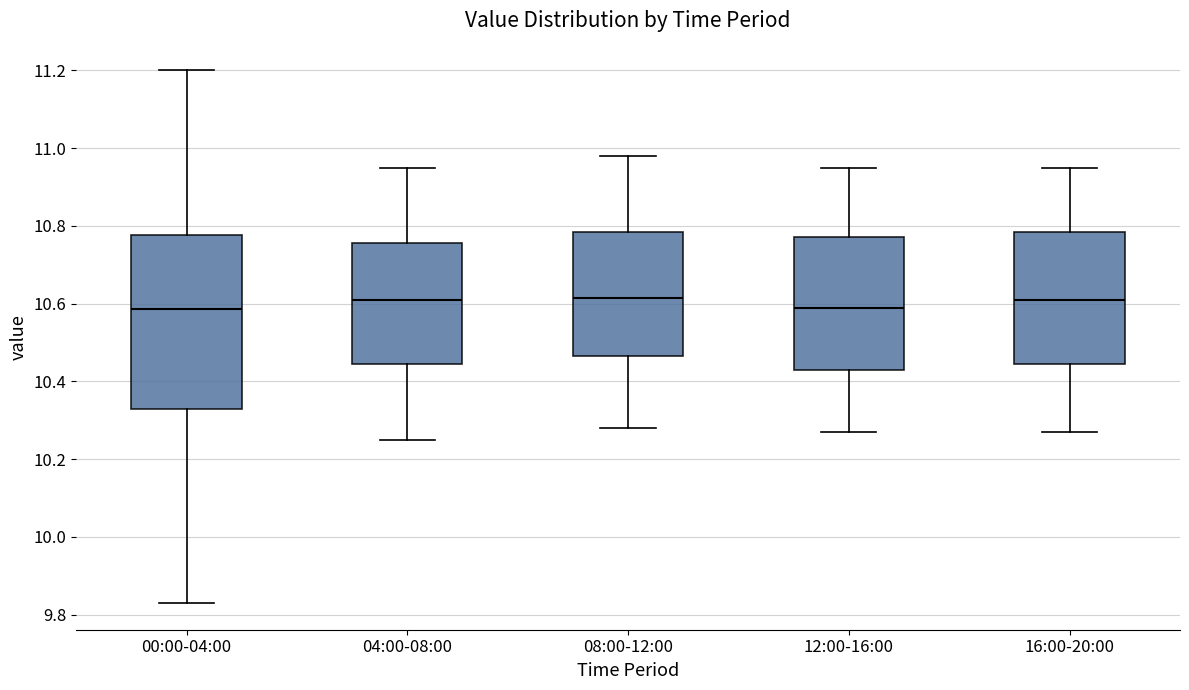

Reading left to right, transcribe this box plot: for each box, give where its median line is, the range the box spans, and where its two whiskers end, as read against the y-axis. The values are not printed on the chart, so give them approximately, as read against the axis.

00:00-04:00: median 10.58, box 10.34 to 10.78, whiskers 9.84 to 11.20
04:00-08:00: median 10.62, box 10.44 to 10.76, whiskers 10.26 to 10.96
08:00-12:00: median 10.62, box 10.46 to 10.78, whiskers 10.28 to 10.98
12:00-16:00: median 10.60, box 10.44 to 10.78, whiskers 10.28 to 10.96
16:00-20:00: median 10.62, box 10.44 to 10.78, whiskers 10.28 to 10.96